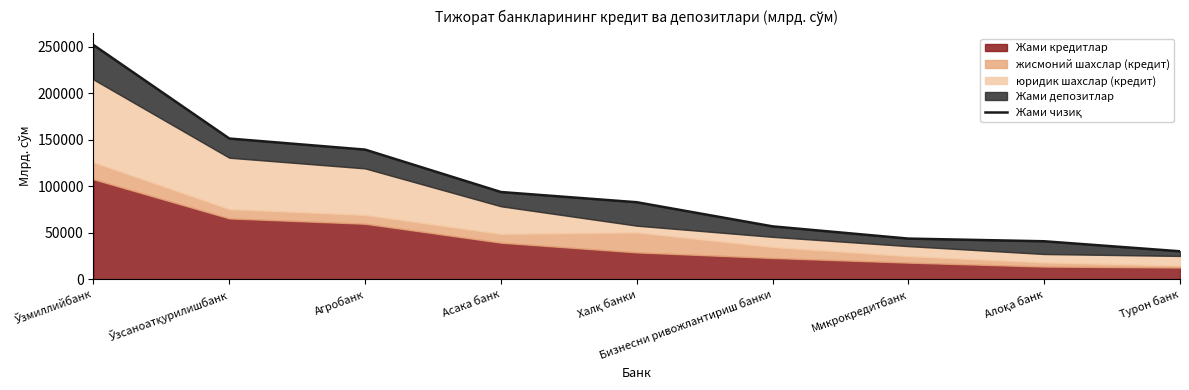

At which category does the chart reach its minimum across all series?

Турон банк